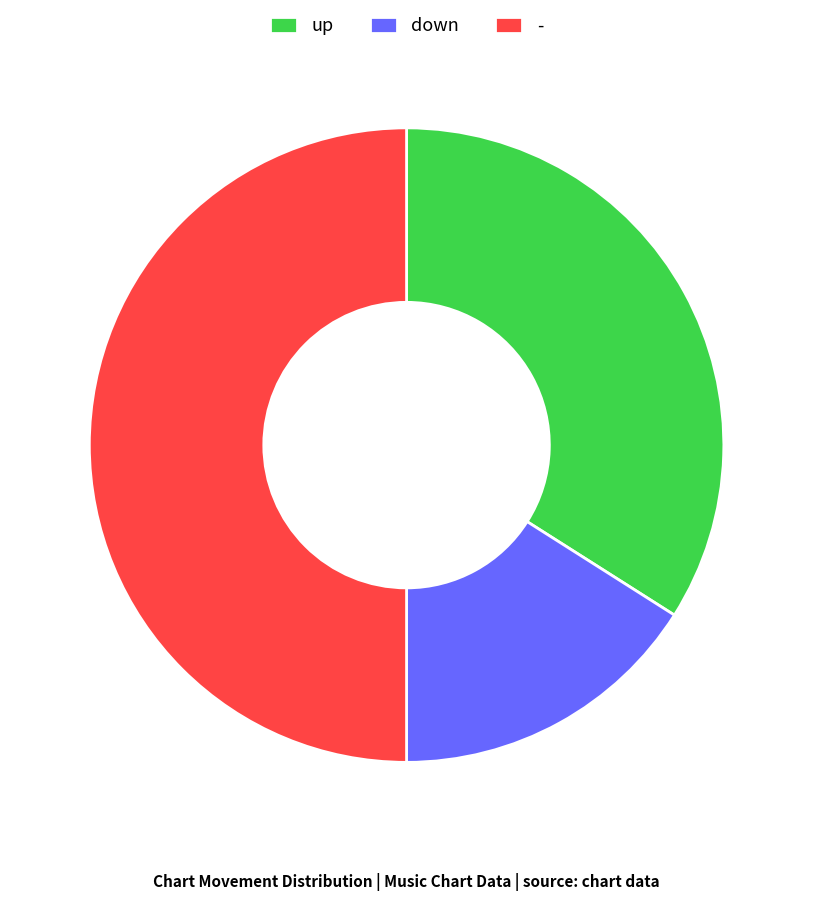

Does up account for over 50% of the chart?

No